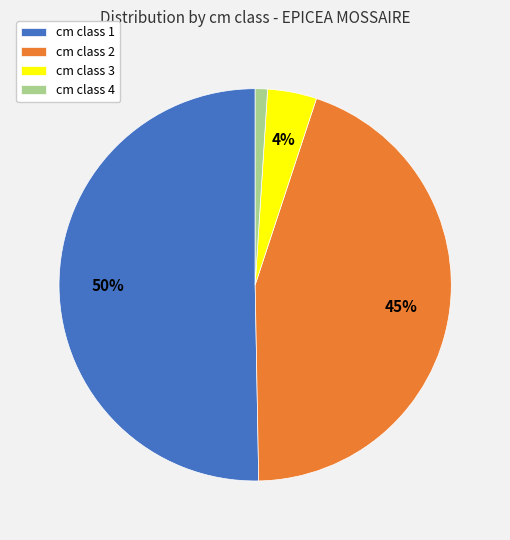

Does cm class 2 represent more than half of the total?

No